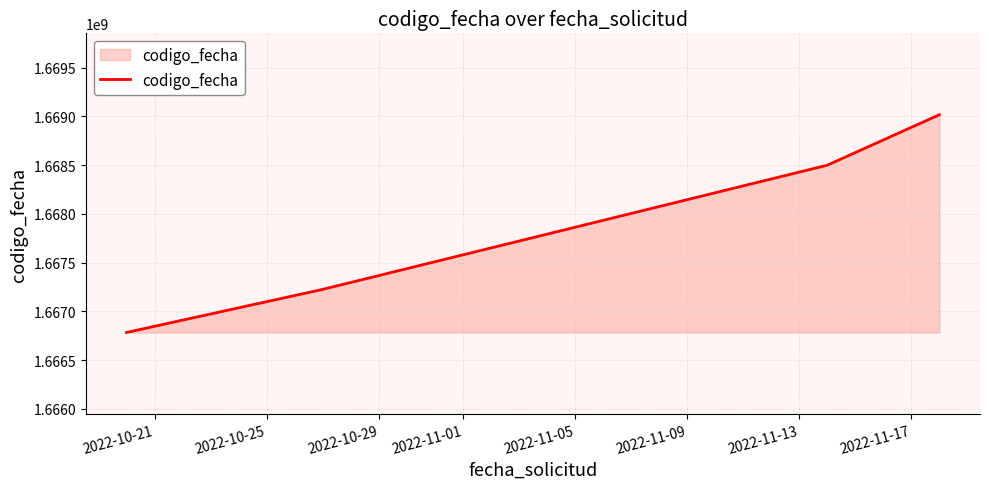

What is the sum of all values?

6671529929